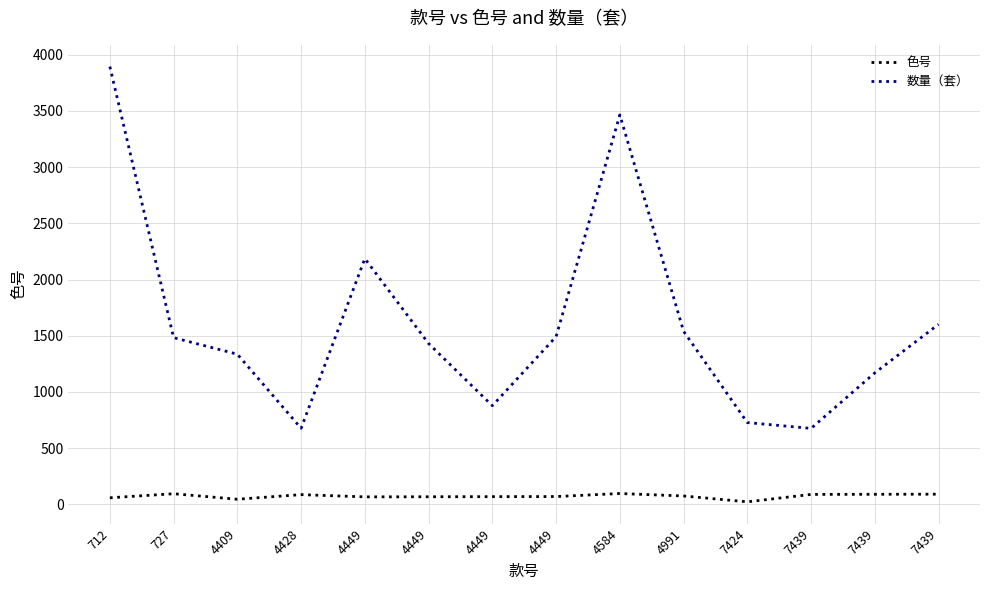

What are all the series names shown in the legend?

色号, 数量（套）